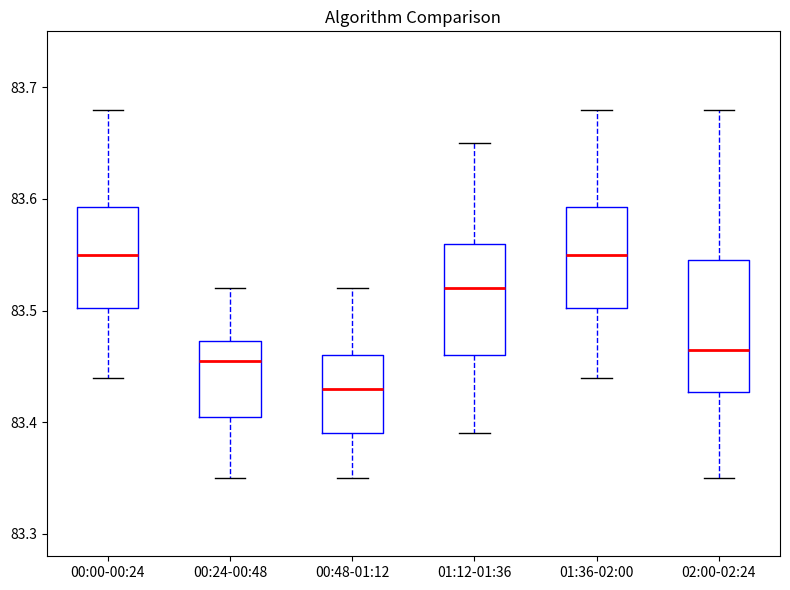

Reading left to right, read every box against the y-axis: the position of its median line, the range the box covers, and the ends of its whiskers. The values are not printed on the chart, so give them approximately, as read against the axis.

00:00-00:24: median 83.55, box 83.50 to 83.59, whiskers 83.44 to 83.68
00:24-00:48: median 83.46, box 83.41 to 83.47, whiskers 83.35 to 83.52
00:48-01:12: median 83.43, box 83.39 to 83.46, whiskers 83.35 to 83.52
01:12-01:36: median 83.52, box 83.46 to 83.56, whiskers 83.39 to 83.65
01:36-02:00: median 83.55, box 83.50 to 83.59, whiskers 83.44 to 83.68
02:00-02:24: median 83.47, box 83.43 to 83.55, whiskers 83.35 to 83.68